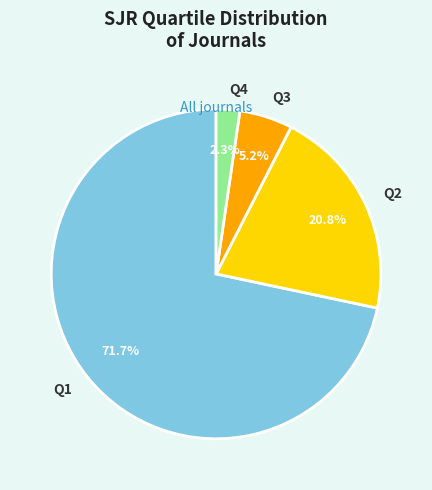

To the nearest percent, what is the average slice percentage?

25%